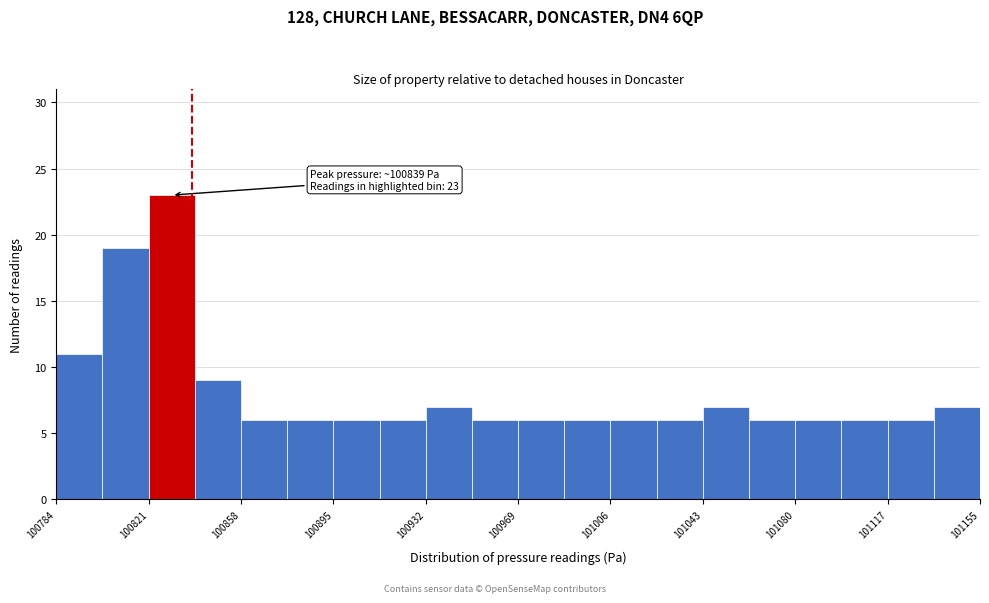

Read against the x-axis, roughly where is the centre of the tallest bar?

100830